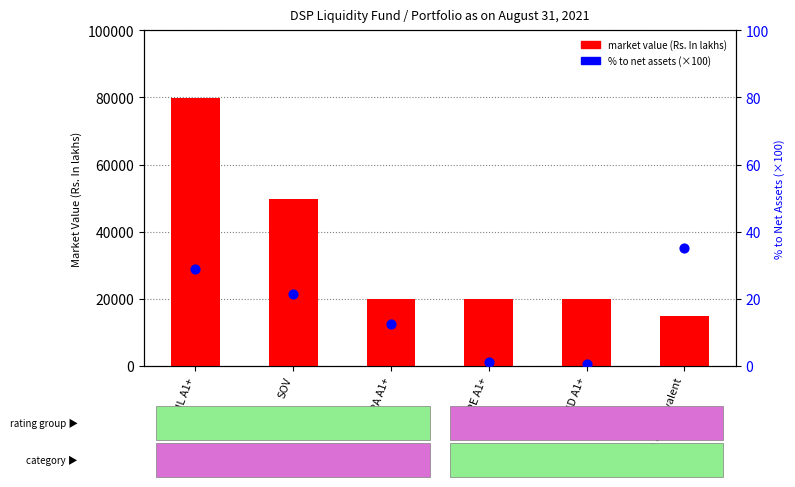

At how many categories does at least one series exceed 60885?

1